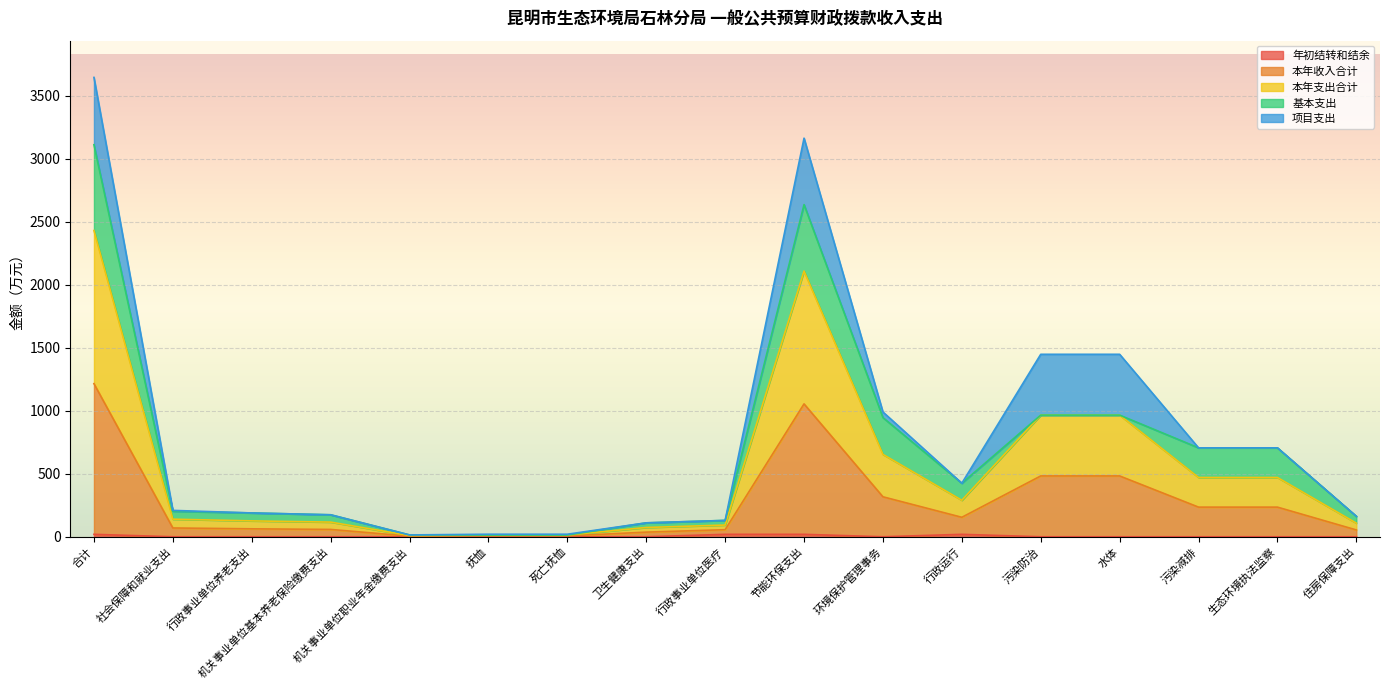

At which category is the sum across all series the highest?

合计